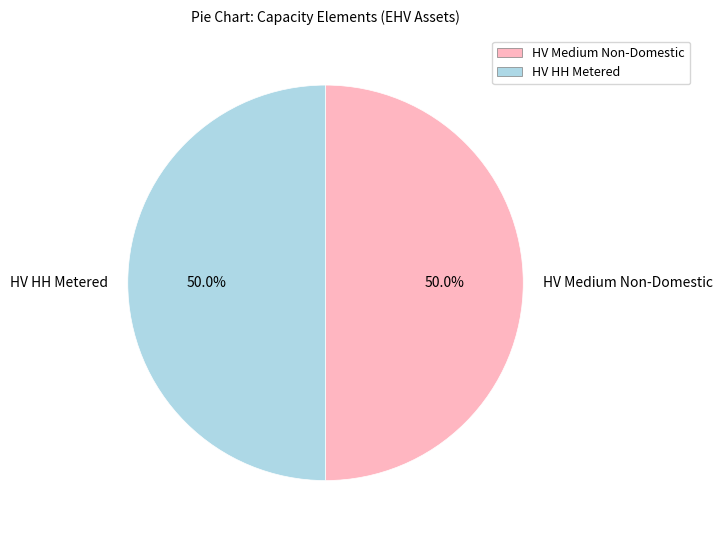

Approximately how many times larger is the value at HV HH Metered compared to HV Medium Non-Domestic?

1.0